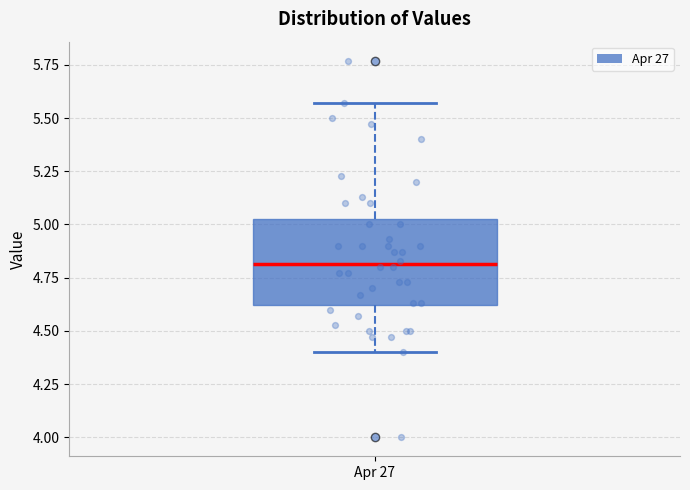

Read this box plot against the y-axis: the position of the median line, the range covered by the box, and the ends of both whiskers. The values are not printed on the chart, so give them approximately, as read against the axis.

median 4.80, box 4.60 to 5.05, whiskers 4.40 to 5.55